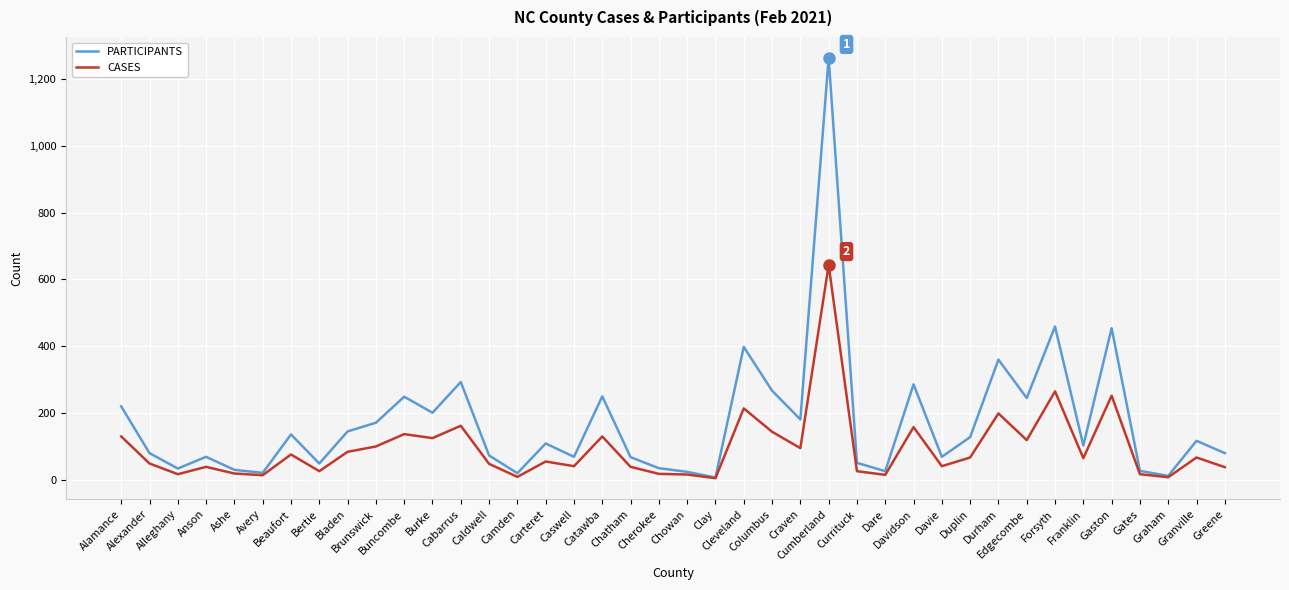

What is the spread (max minus min) of values at Camden?

11